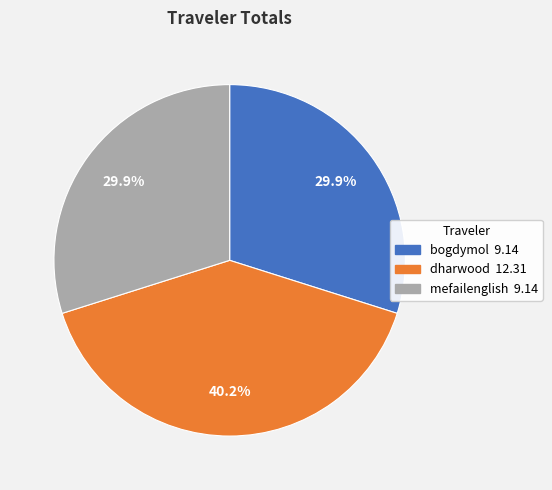

Combined, do dharwood and mefailenglish account for over 50%?

Yes